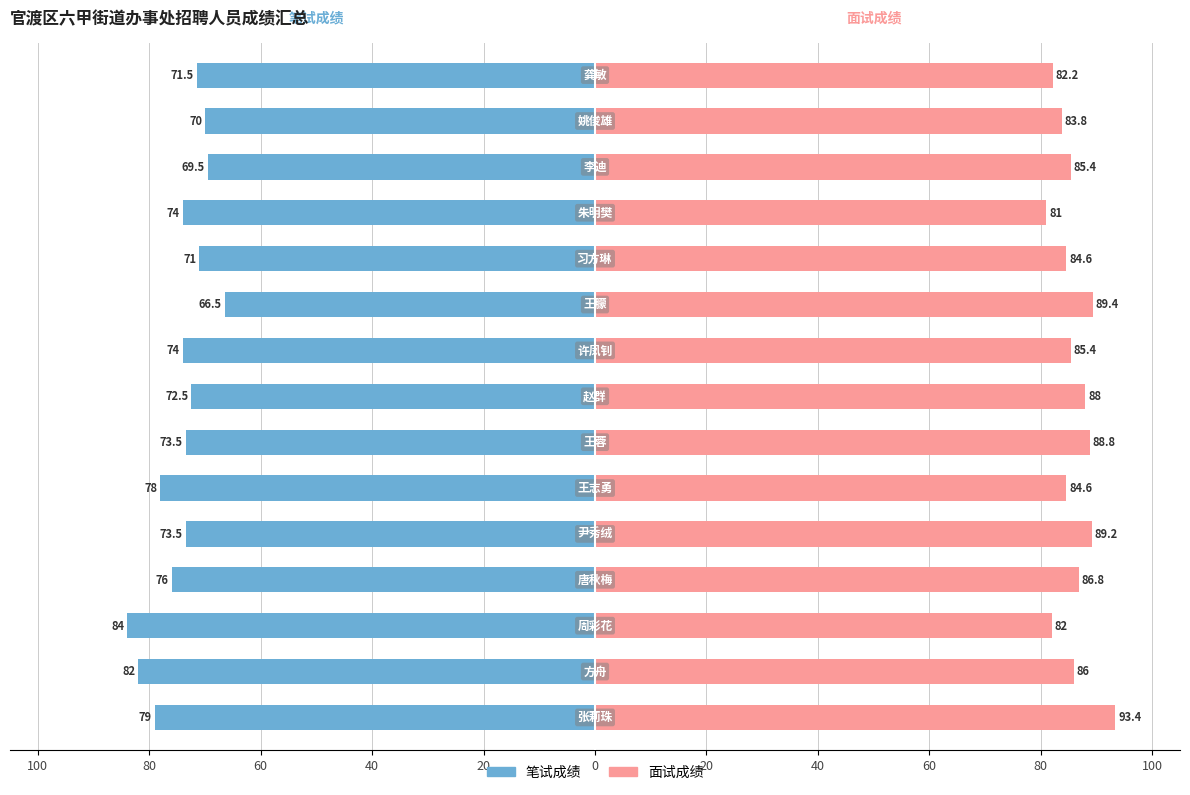

List the series in order of their overall mean, lowest first.

笔试成绩, 面试成绩